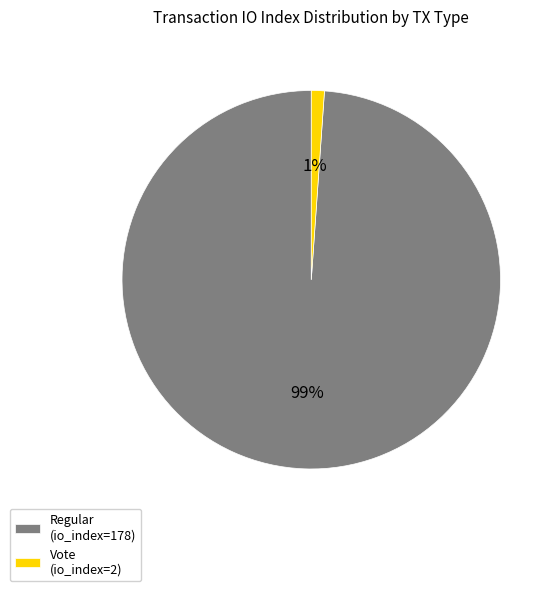

To the nearest percent, what is the combined percentage of Regular (io_index=178) and Vote (io_index=2)?

100%